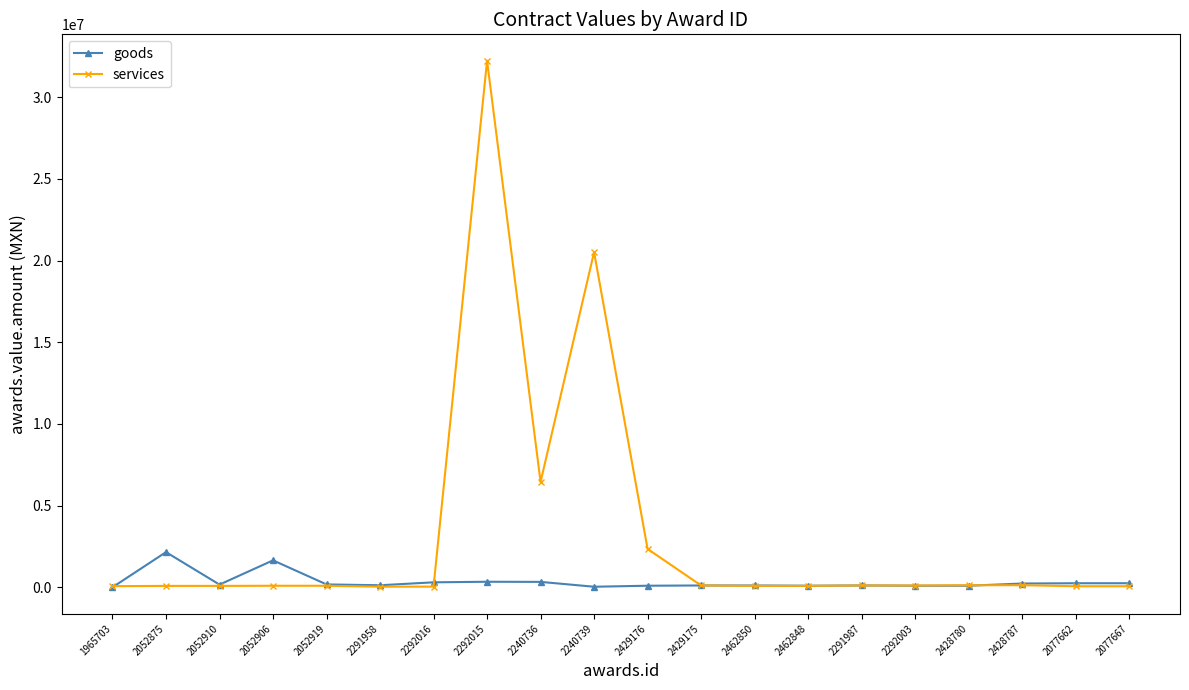

At which category is the sum across all series the highest?

2292015